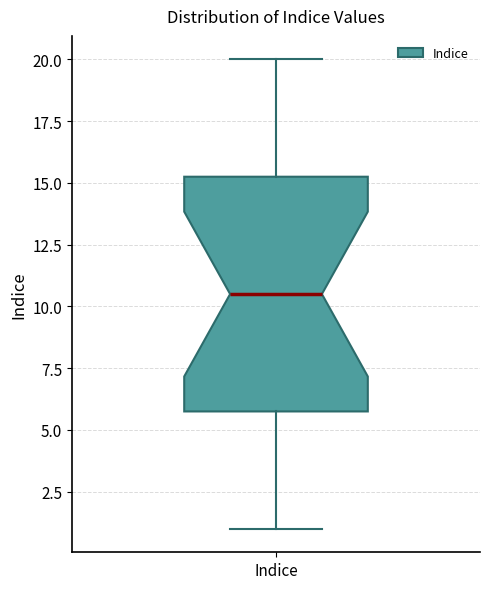

Transcribe this box plot: give where the median line is, the range the box spans, and where the two whiskers end, as read against the y-axis. The values are not printed on the chart, so give them approximately, as read against the axis.

median 10.5, box 6.0 to 15.5, whiskers 1.0 to 20.0